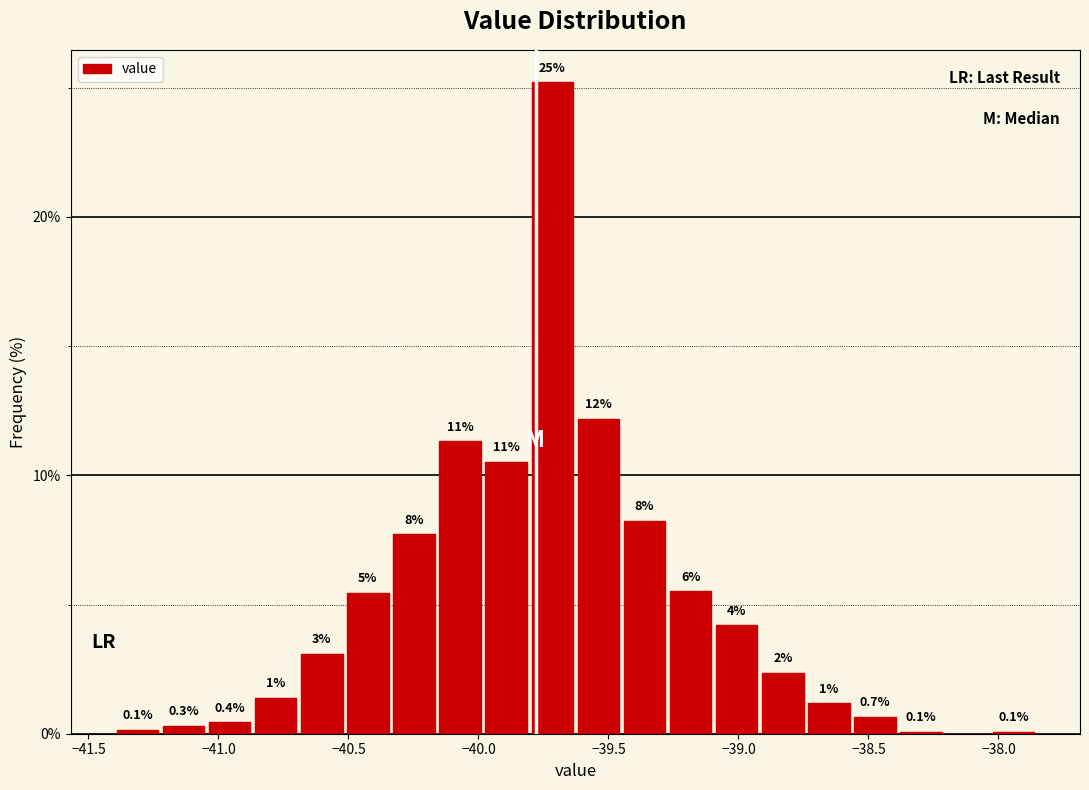

Around what value on the x-axis is the tallest bar? Give the approximate position of its centre, as read against the axis.

-39.70